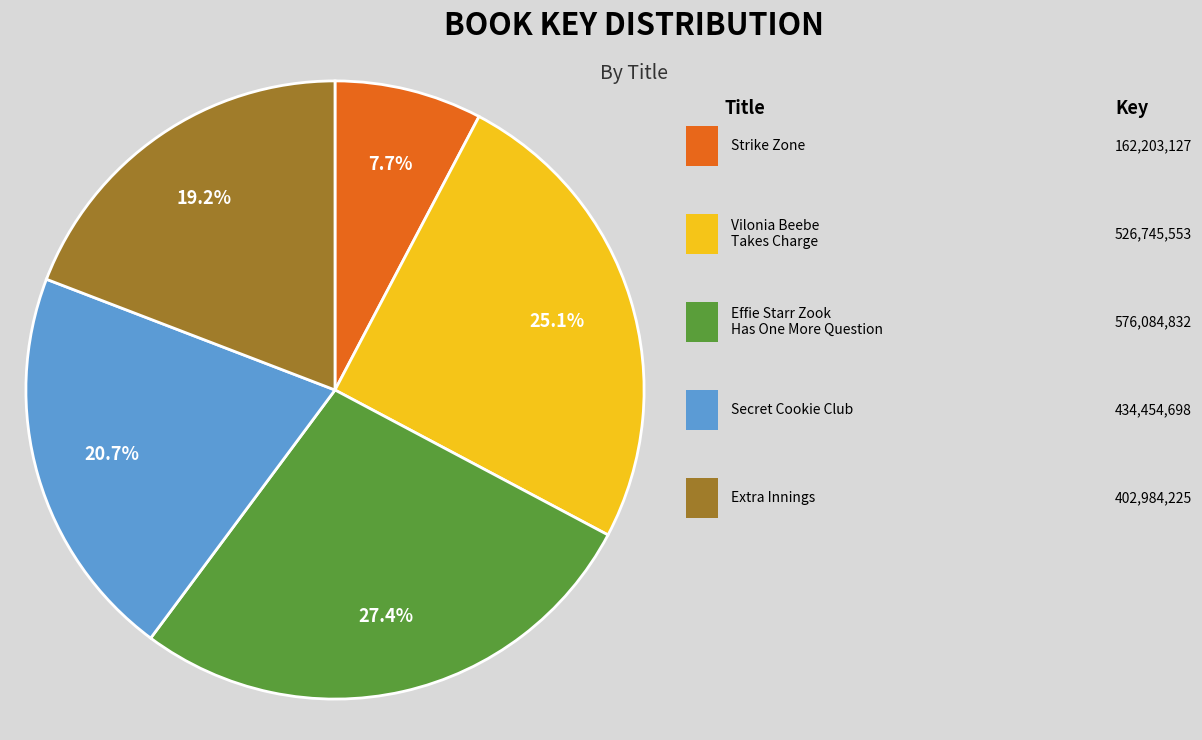

Is there any slice that represents more than half of the pie?

No